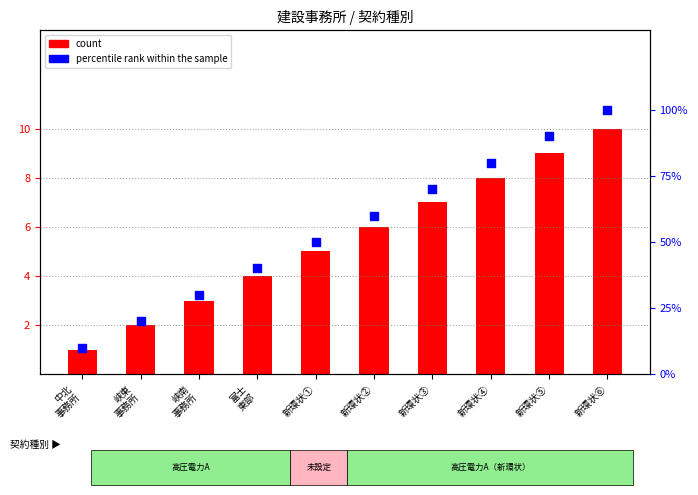

What are all the series names shown in the legend?

count, percentile rank within the sample